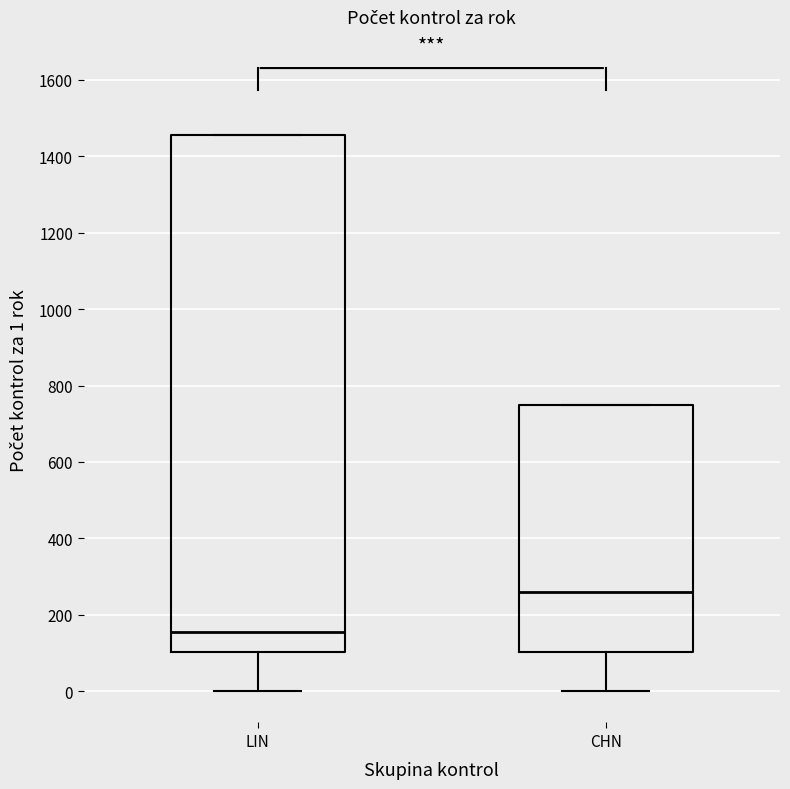

Which box's median line is the lowest?

LIN